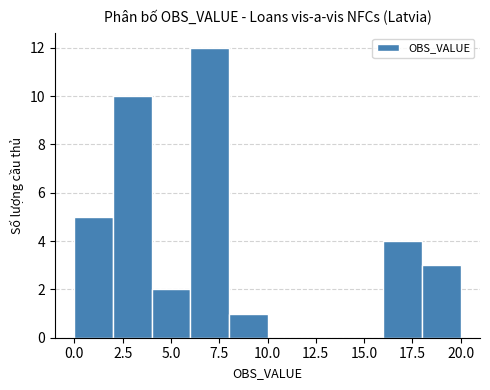

Reading left to right, transcribe this chart: for each bar, give the range it covers on the x-axis and its height. The values are not printed on the chart, so give them approximately, as read against the axis.

0 to 2: 5
2 to 4: 10
4 to 6: 2
6 to 8: 12
8 to 10: 1
10 to 12: 0
12 to 14: 0
14 to 16: 0
16 to 18: 4
18 to 20: 3